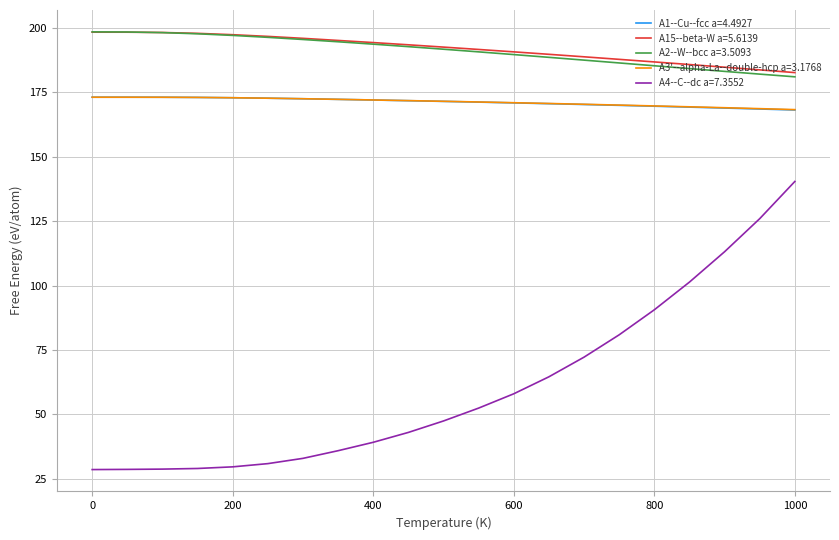

True or false: A2--W--bcc a=3.5093 and A3'--alpha-La--double-hcp a=3.1768 intersect in this chart.

False